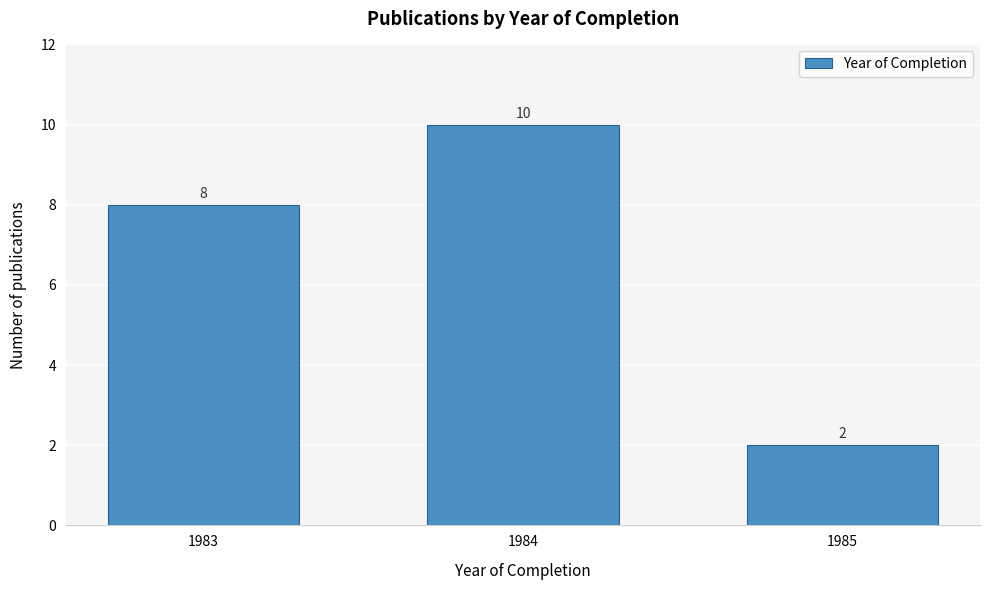

Reading left to right, what are all the values shown in this chart?

1983=8	1984=10	1985=2